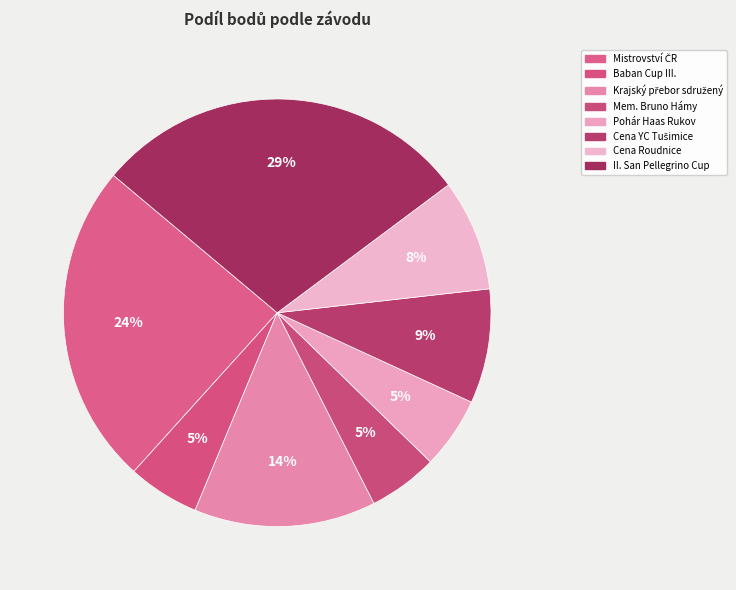

Is there a majority slice in this chart?

No